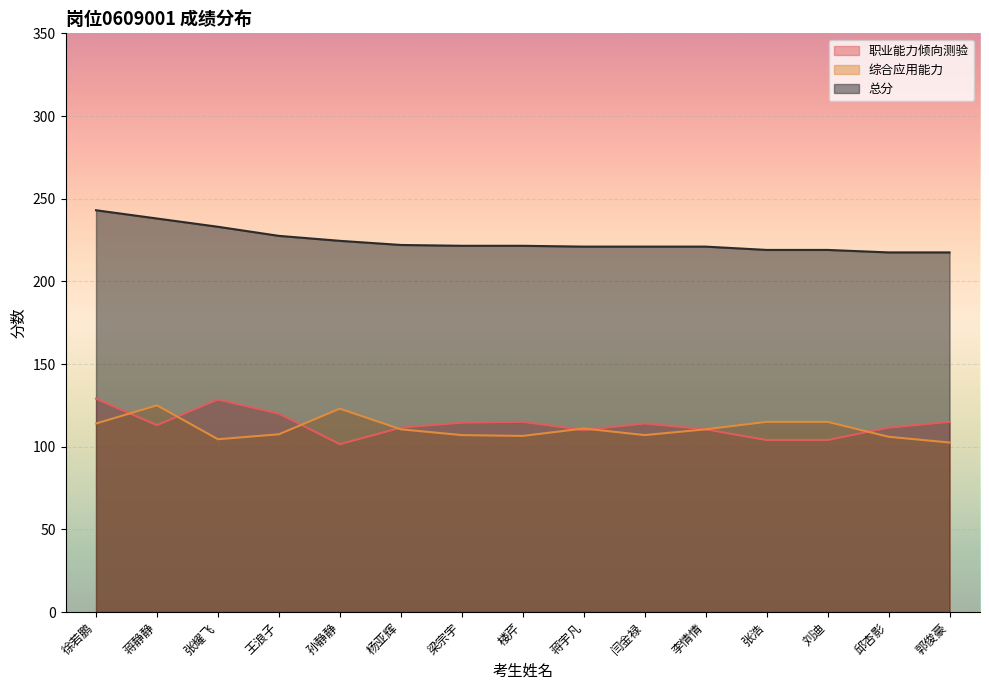

Which series ends up on top after the final intersection of 职业能力倾向测验 and 综合应用能力?

职业能力倾向测验